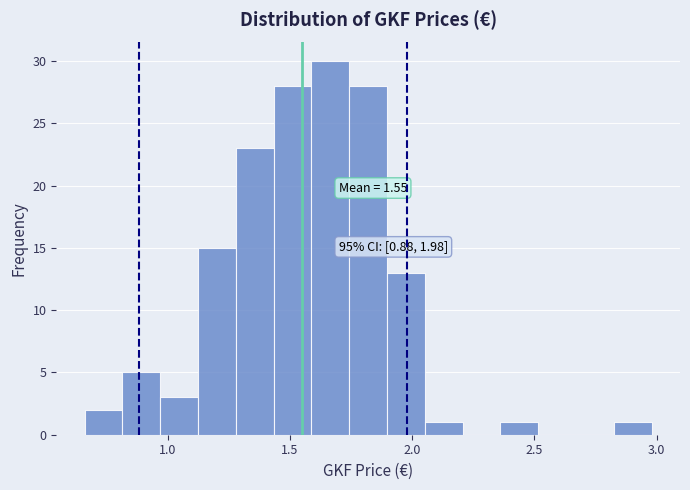

Around what value on the x-axis is the tallest bar? Give the approximate position of its centre, as read against the axis.

1.65